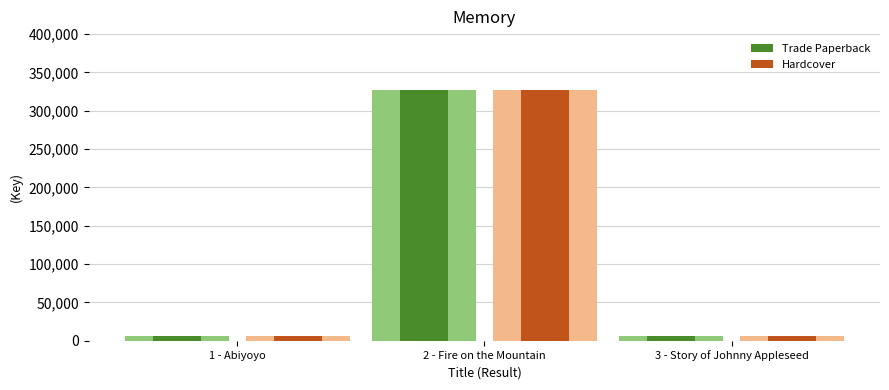

Are the bars horizontal?

No